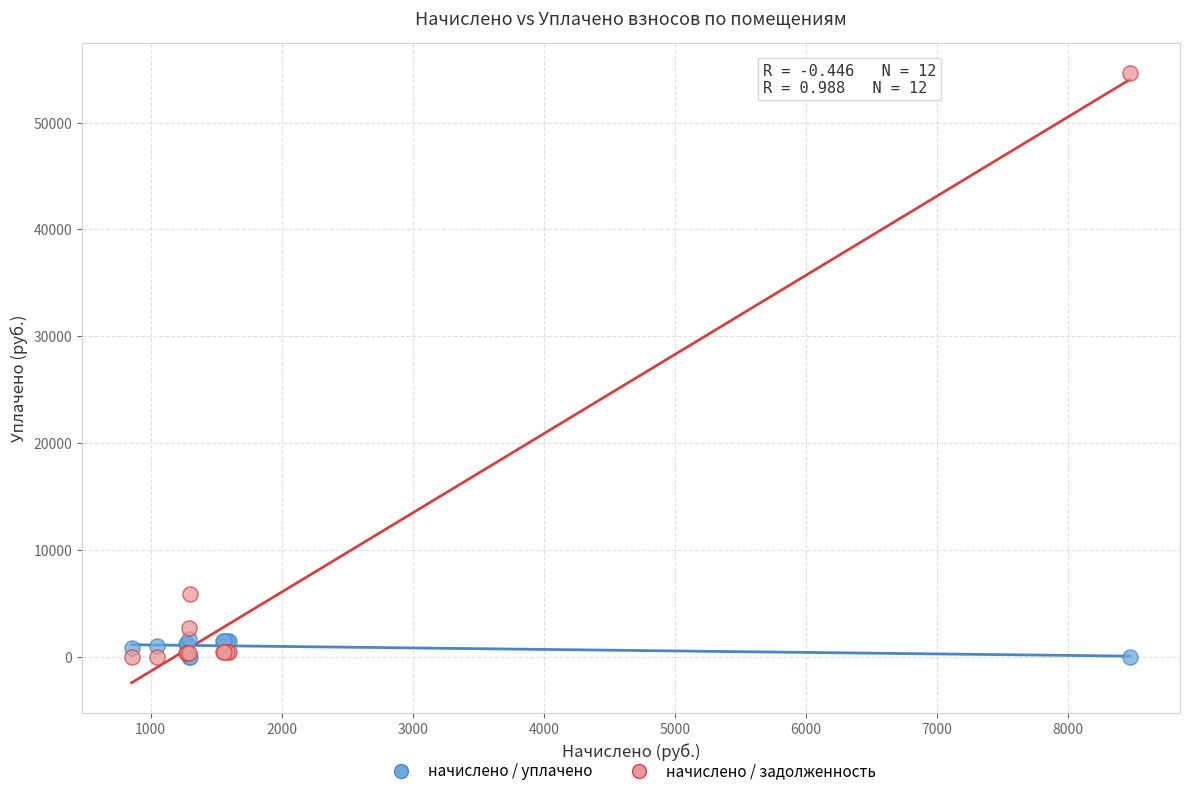

Across all series, what Y value is closest to 27297?

5933.7